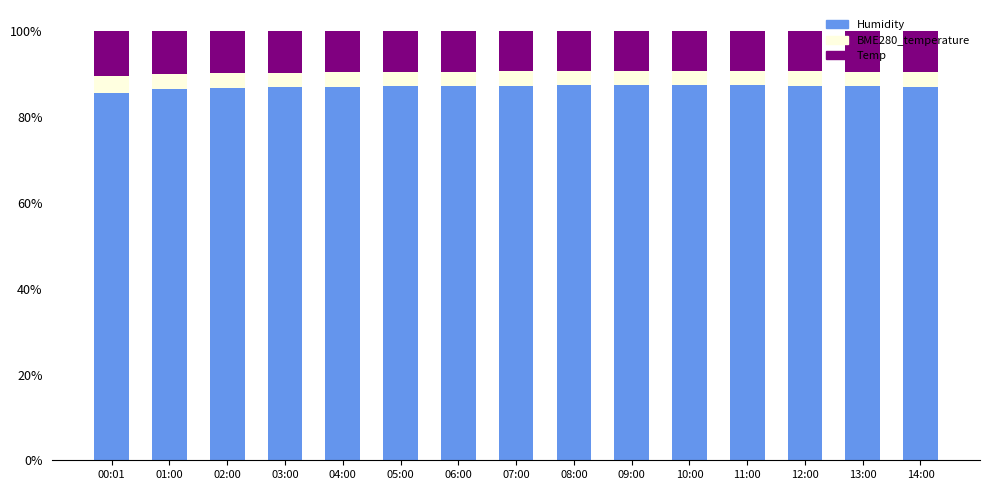

What is the maximum value for Humidity?

87.6